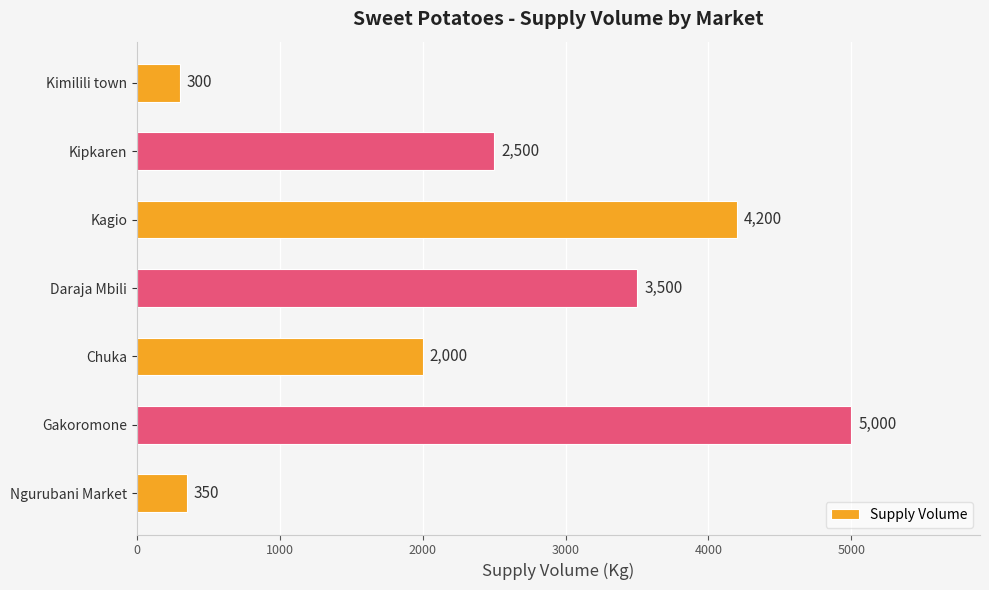

Does the chart contain stacked bars?

No